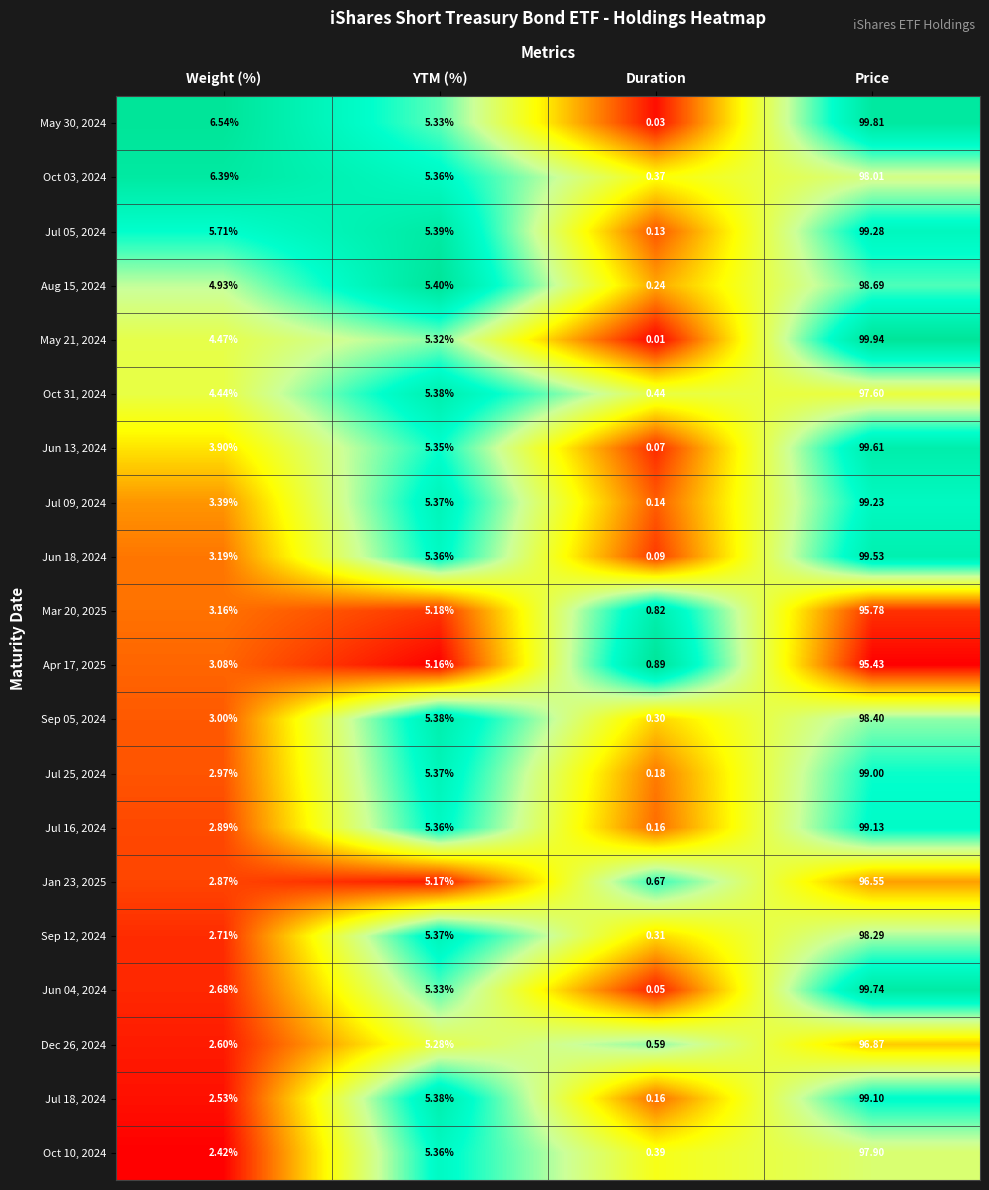

Which category has the lowest value in the Jul 09, 2024 series?

Duration